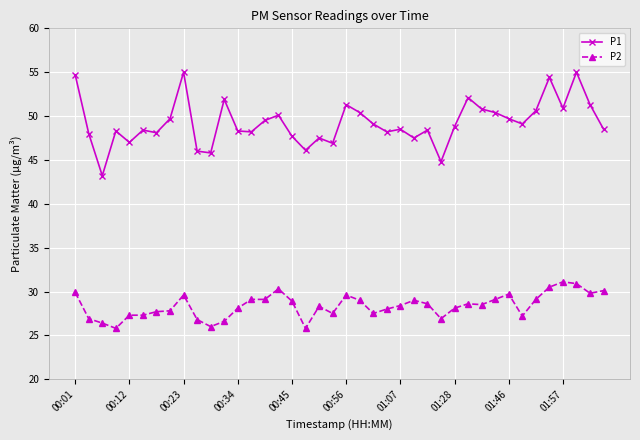

What is the average value of the P1 series?

49.3